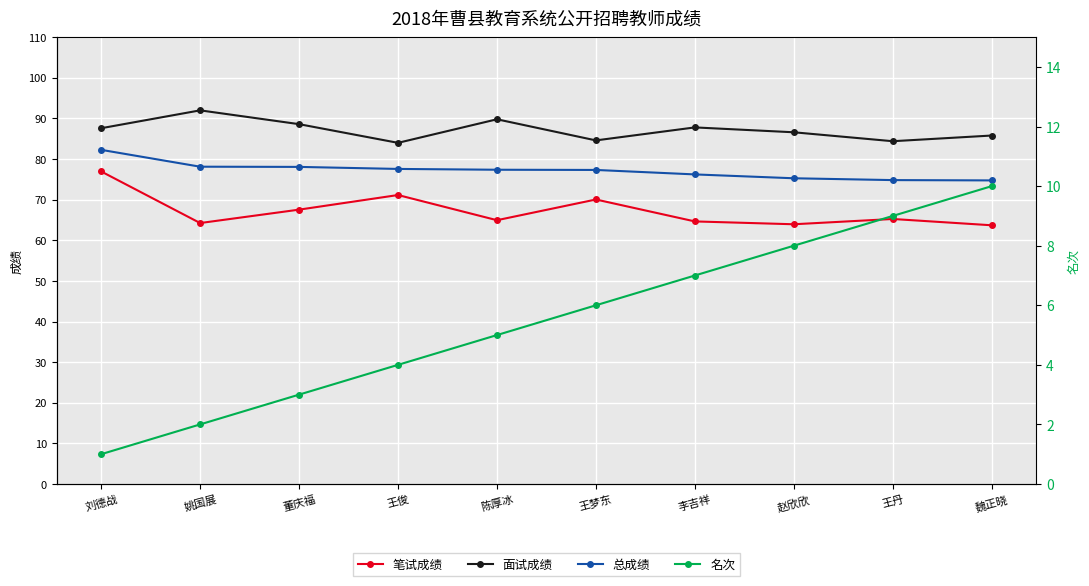

Which category has the highest value across all series?

姚国展